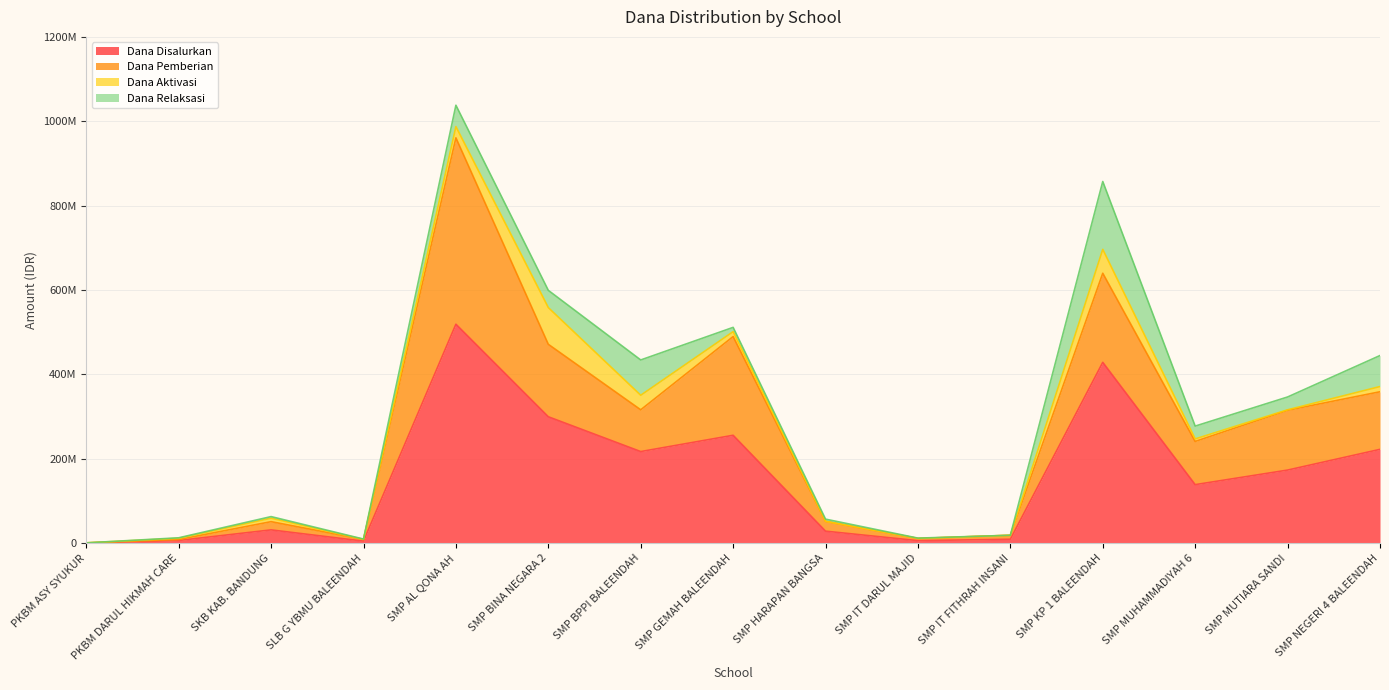

What is the label of the 5th point from the right?

SMP IT FITHRAH INSANI